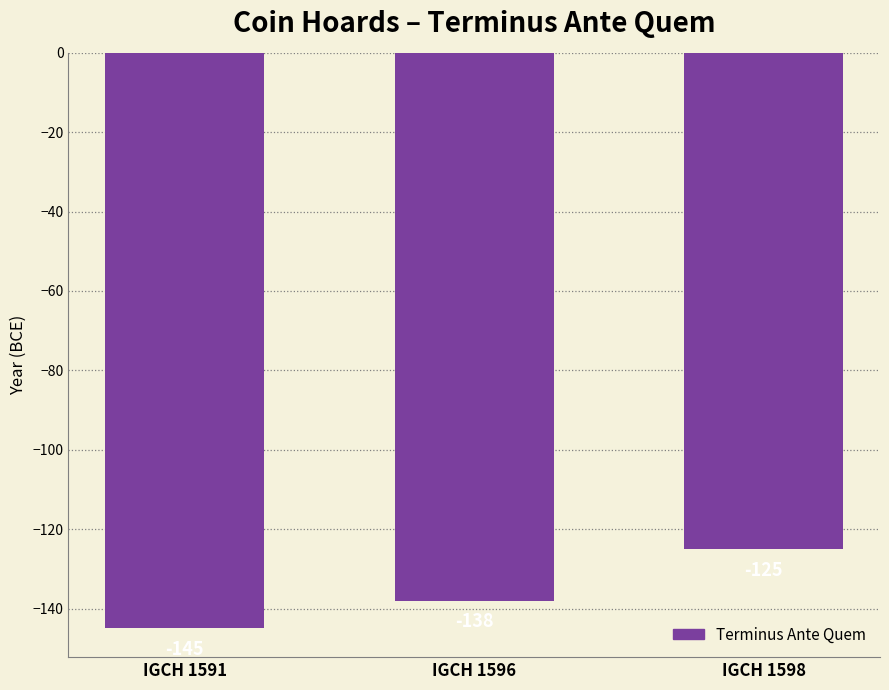

What is the change in value from IGCH 1591 to IGCH 1596?

+7